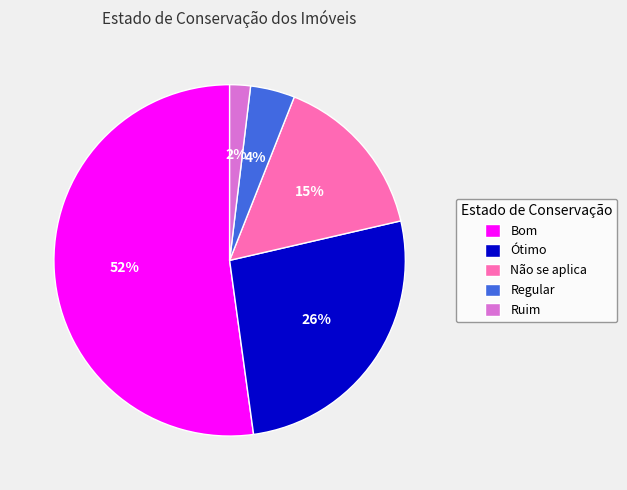

To the nearest percent, what is the combined percentage of Não se aplica and Ruim?

17%